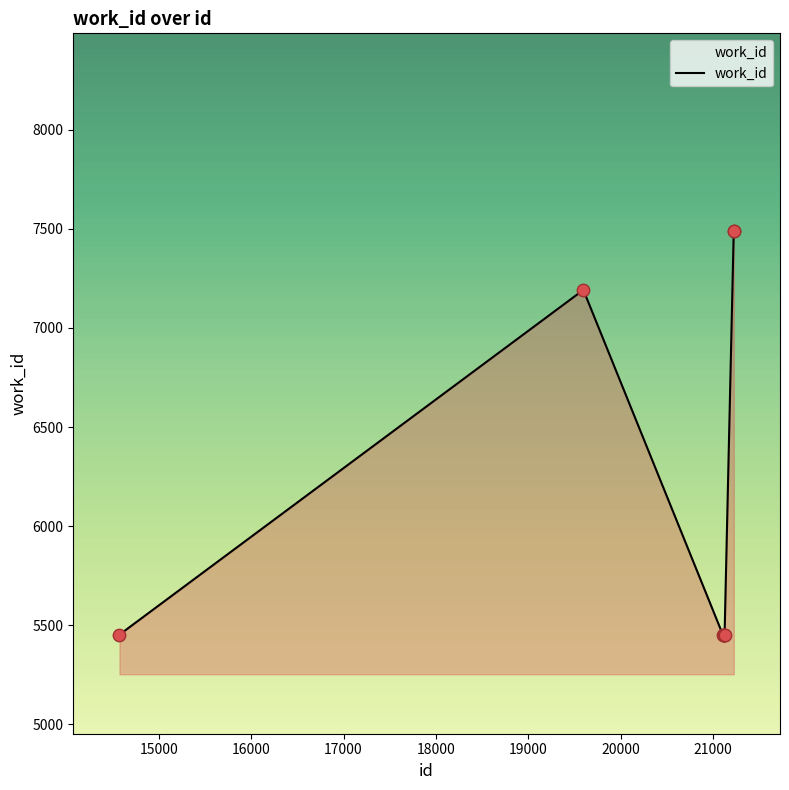

What is the greatest value displayed?

7487